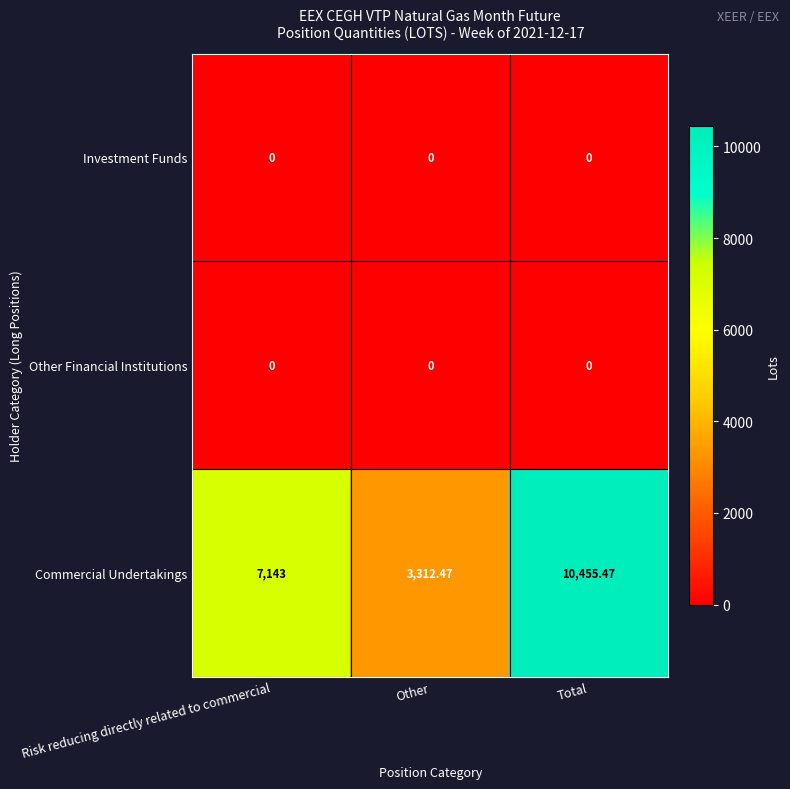

At how many categories does at least one series exceed 9908?

1